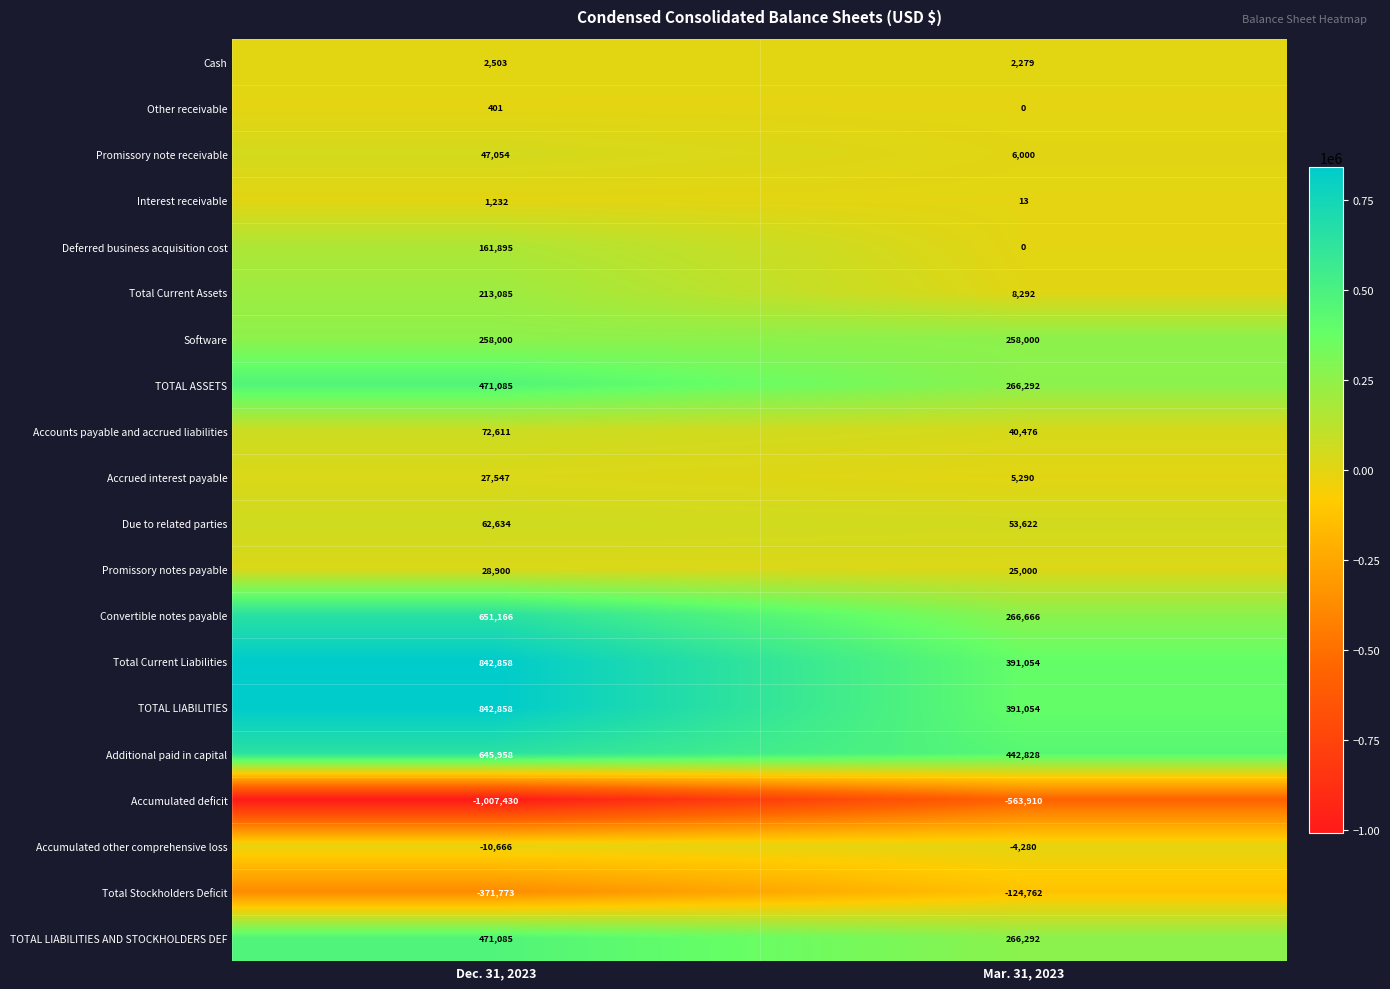

Read the Total Stockholders Deficit value at Mar. 31, 2023.

-124762